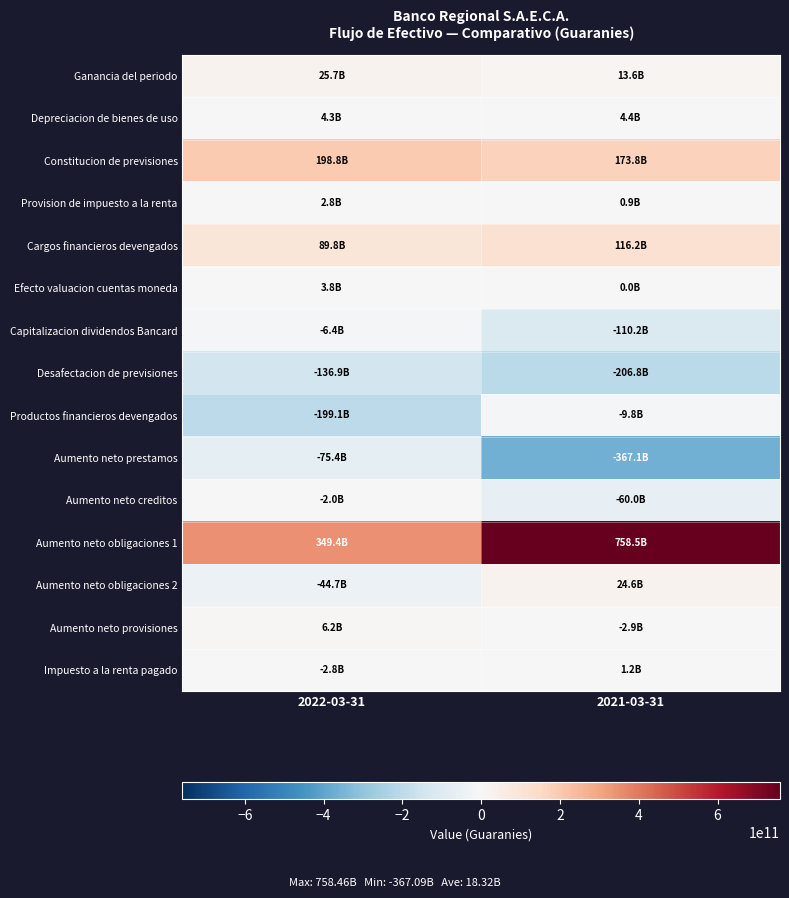

What is the spread (max minus min) of values at 2021-03-31?

1125547354907